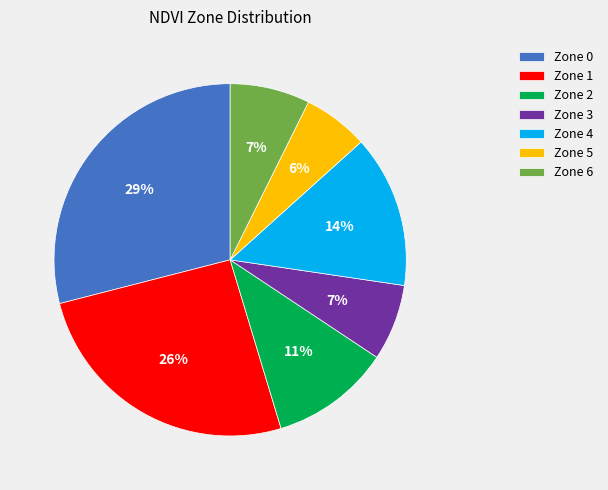

What is the smallest slice in the pie chart?

Zone 5